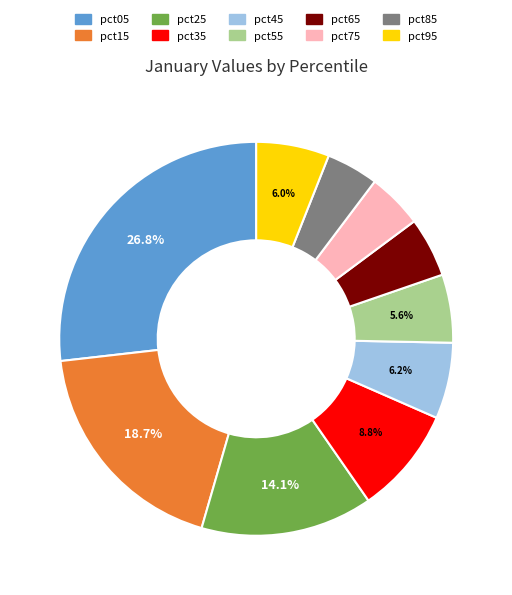

To the nearest percent, what is the difference between the pct95 and pct05 slice percentages?

21%